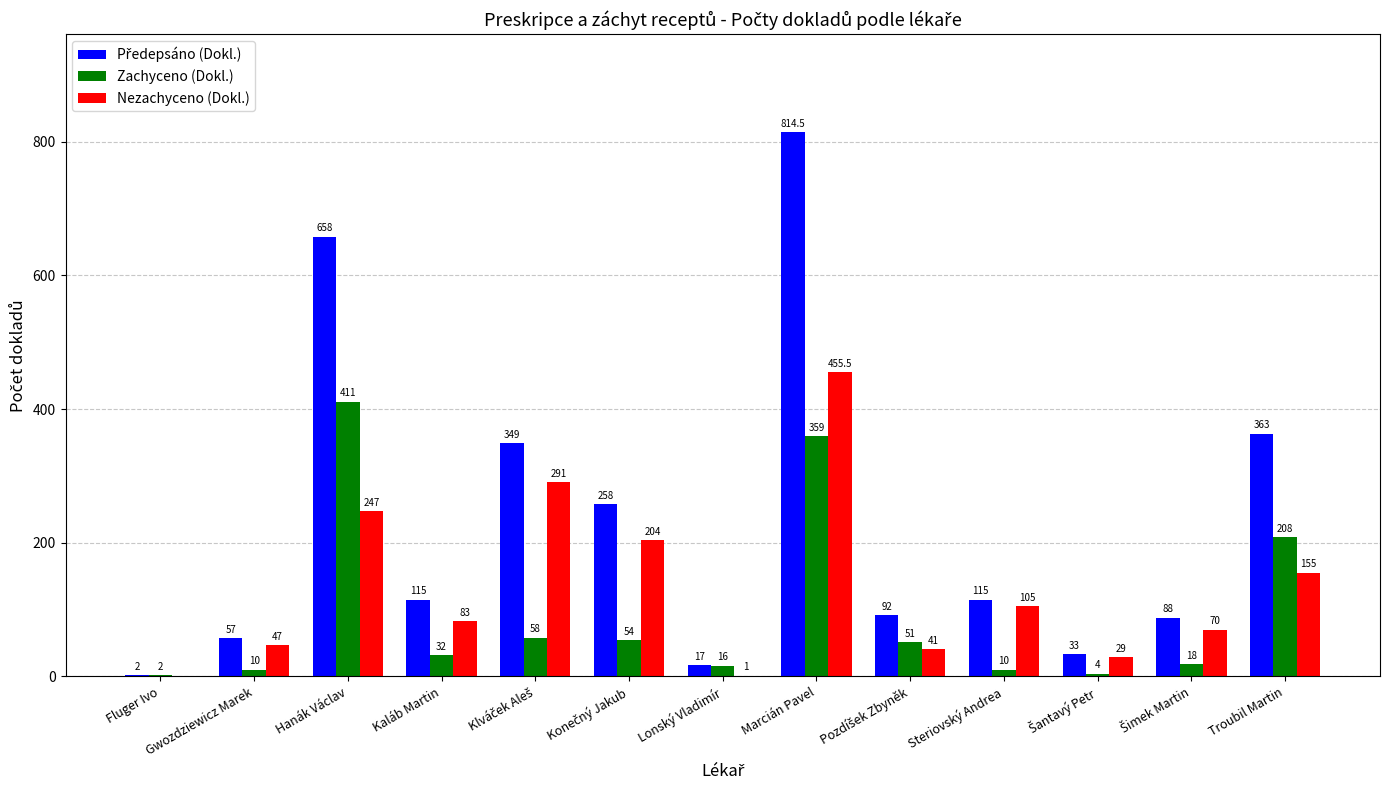

At which category is the sum across all series the highest?

Marcián Pavel